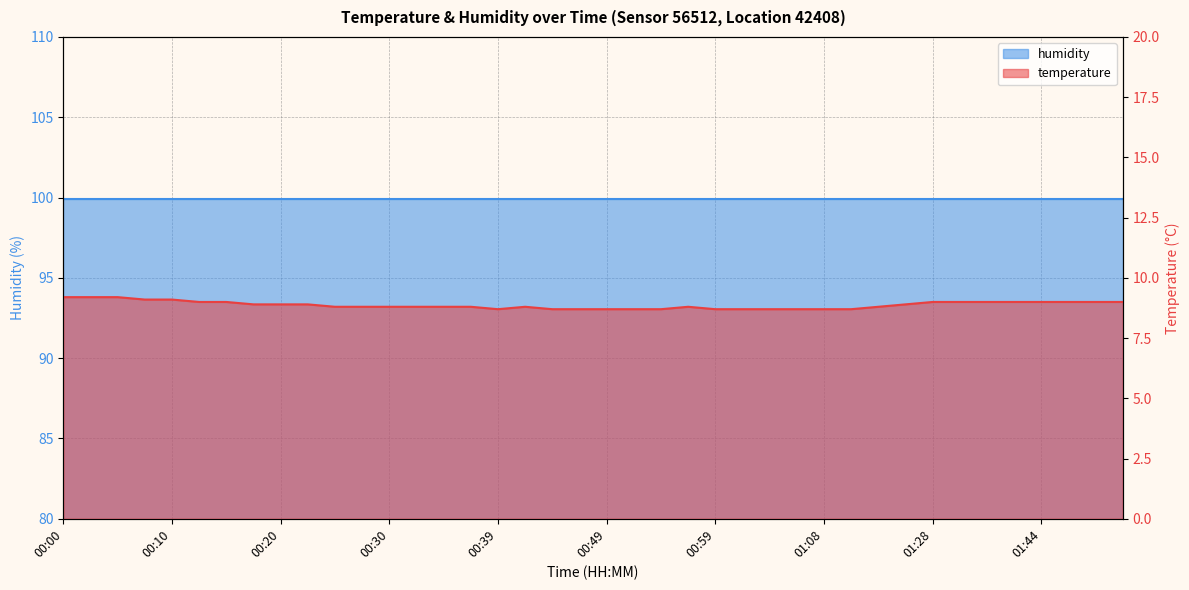

List the labels in order of value, largest first.

00:00, 00:03, 00:05, 00:08, 00:10, 00:12, 00:15, 01:28, 01:30, 01:33, 01:38, 01:44, 01:46, 01:49, 01:52, 00:17, 00:20, 00:22, 01:25, 00:25, 00:27, 00:30, 00:32, 00:34, 00:37, 00:42, 00:56, 01:19, 00:39, 00:44, 00:46, 00:49, 00:51, 00:54, 00:59, 01:01, 01:04, 01:06, 01:08, 01:17